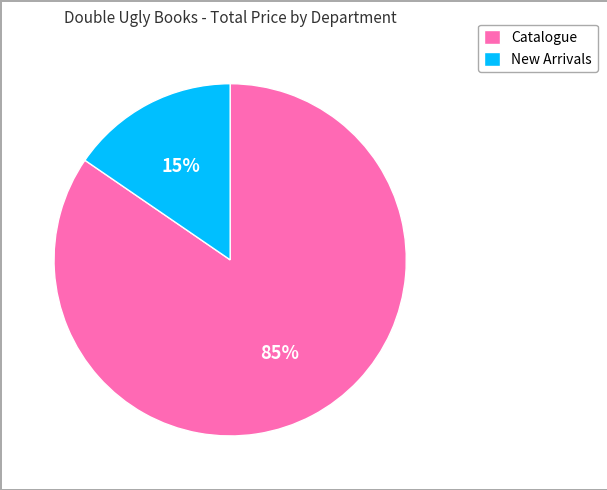

To the nearest percent, what is the average slice percentage?

50%